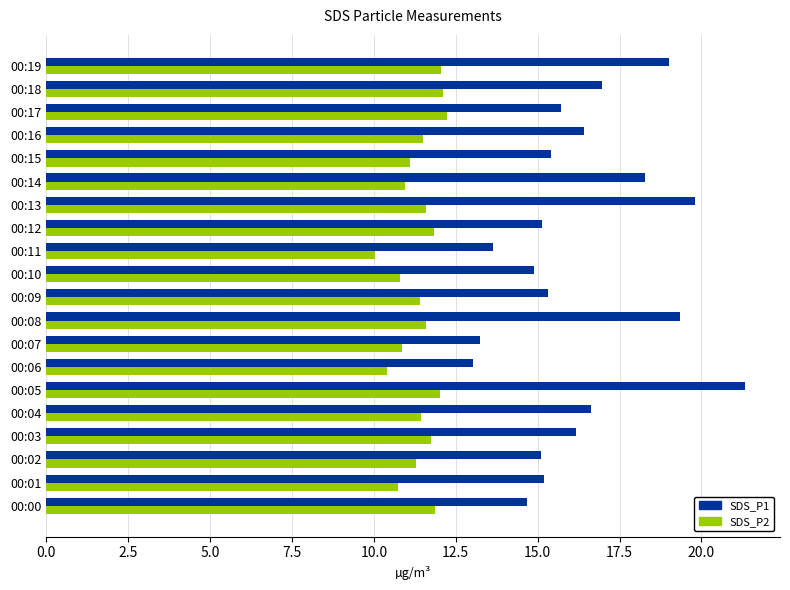

At which label does SDS_P1 reach its peak?

00:05